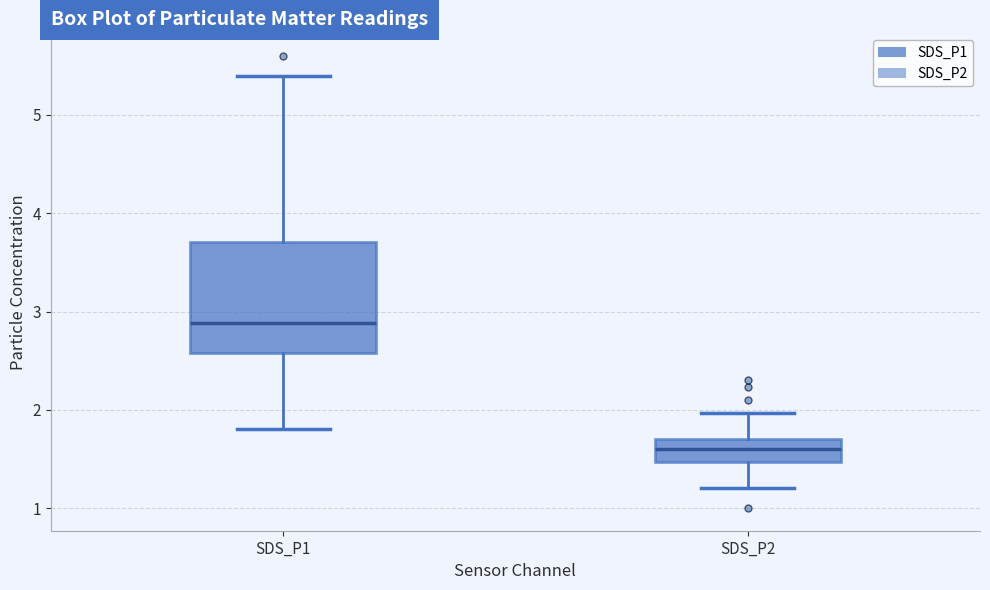

Reading left to right, transcribe this box plot: for each box, give where its median line is, the range the box spans, and where its two whiskers end, as read against the y-axis. The values are not printed on the chart, so give them approximately, as read against the axis.

SDS_P1: median 2.9, box 2.6 to 3.7, whiskers 1.8 to 5.4
SDS_P2: median 1.6, box 1.5 to 1.7, whiskers 1.2 to 2.0